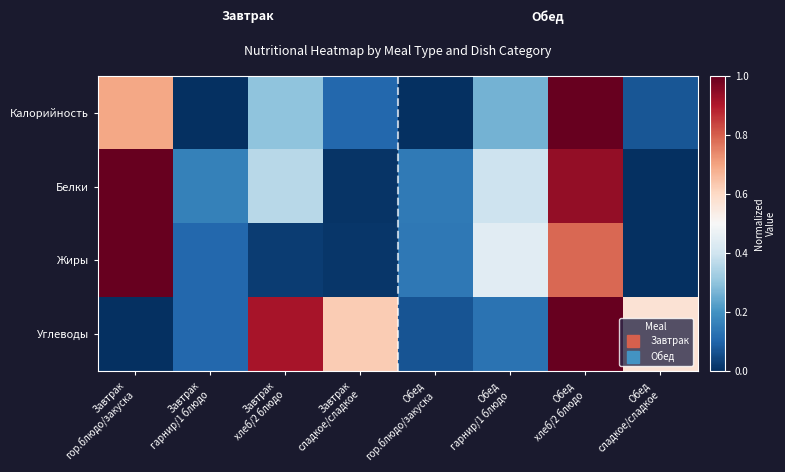

At how many categories does at least one series exceed 0?

8